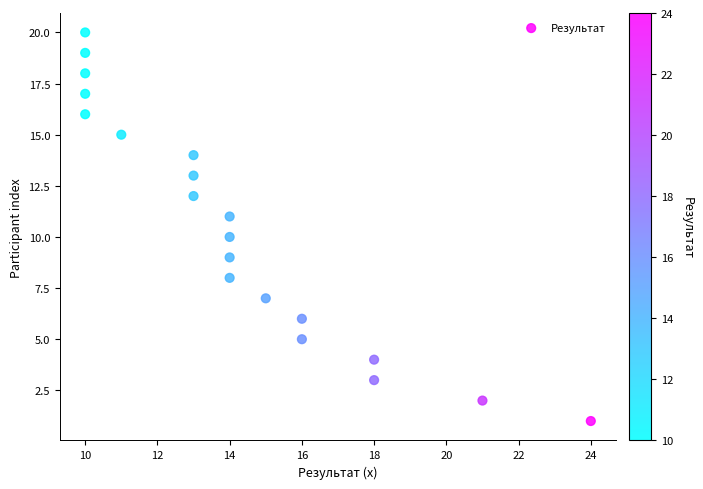

What is the range of Y values (max minus min)?

19